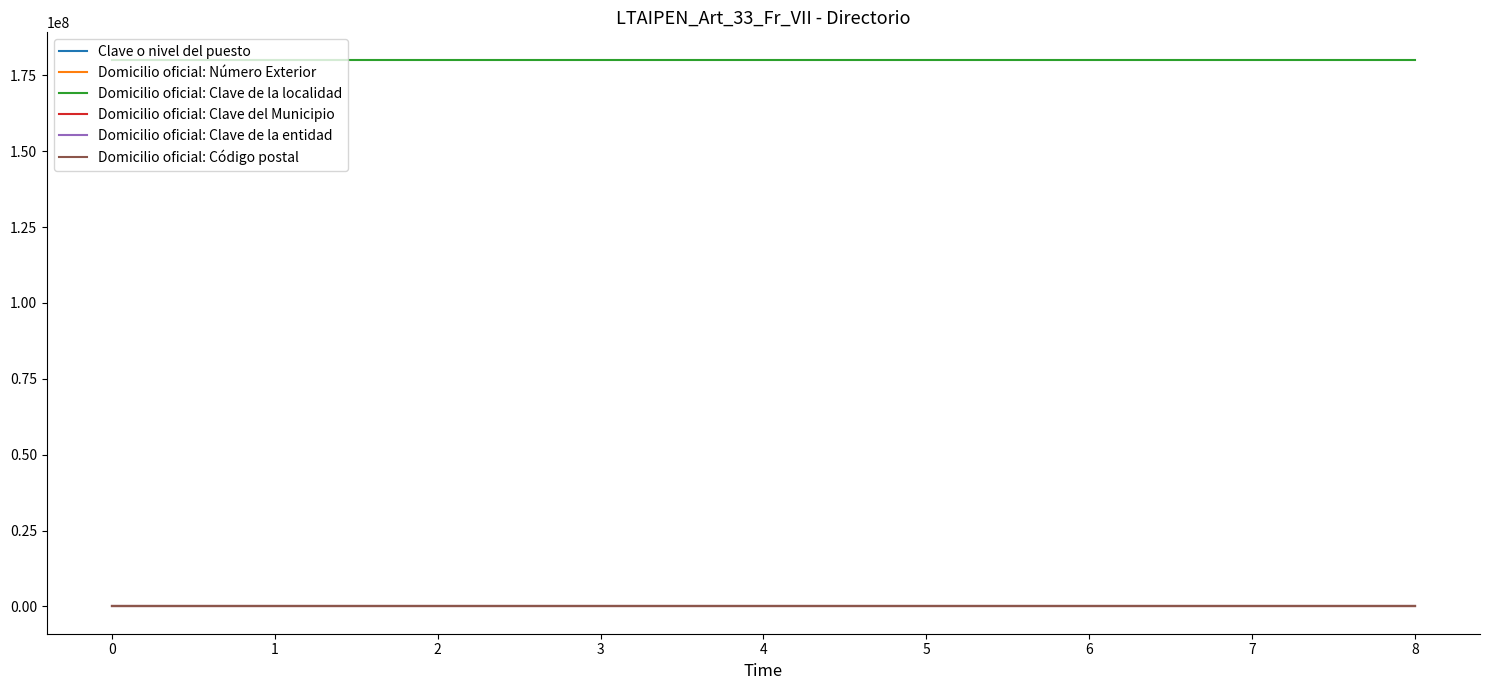

Which series has the largest total across all categories?

Domicilio oficial: Clave de la localidad